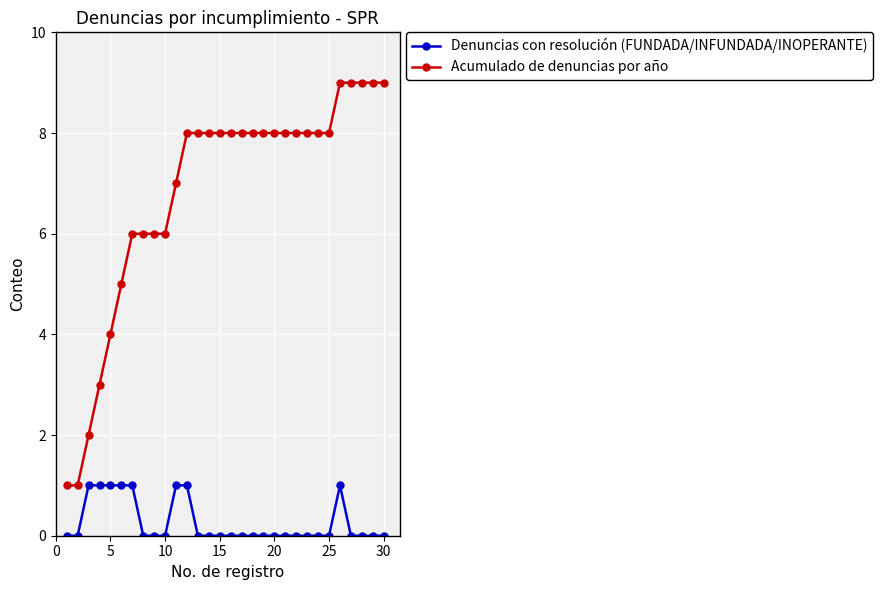

True or false: Acumulado de denuncias por año and Denuncias con resolución (FUNDADA/INFUNDADA/INOPERANTE) intersect in this chart.

False